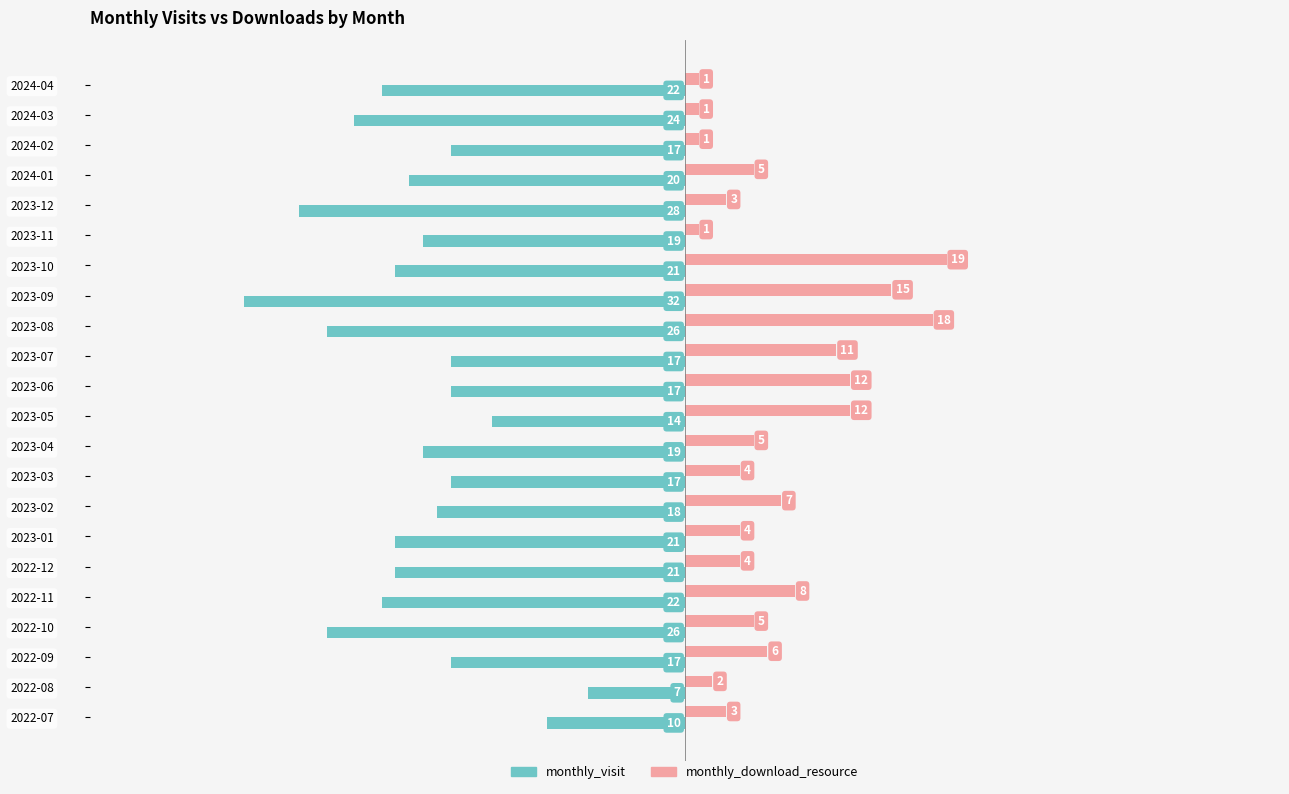

Is the value of monthly_download_resource at 2023-04 greater than the value of monthly_visit at 2022-07?

Yes